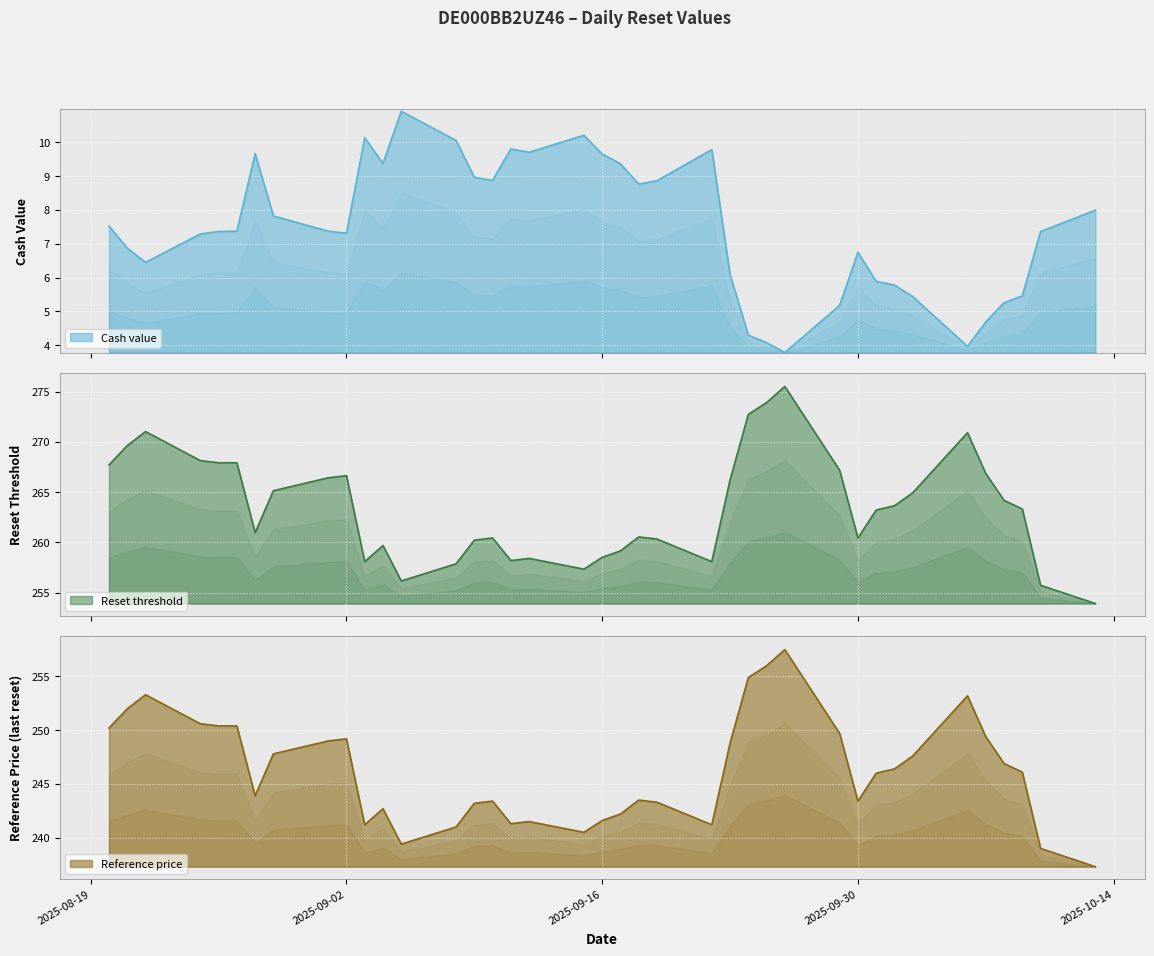

Rank the series at 2025-08-22 from lowest to highest value.

Cash value, Reference price, Reset threshold